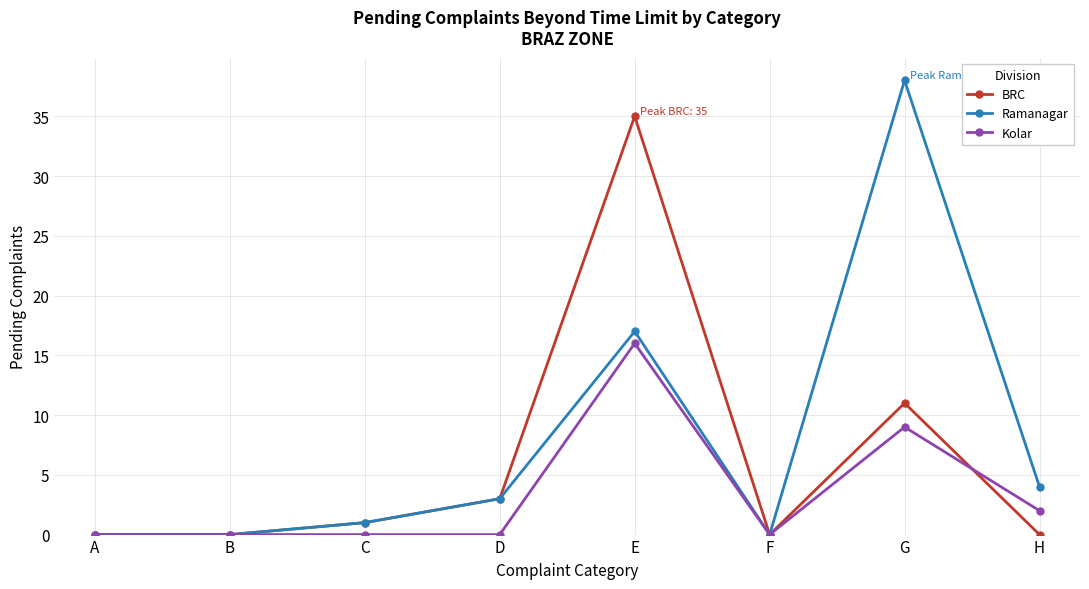

Does the chart display data point markers on the line(s)?

Yes